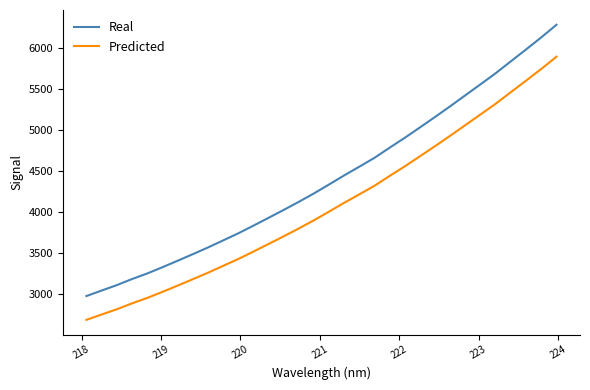

Which series has the largest total across all categories?

Real